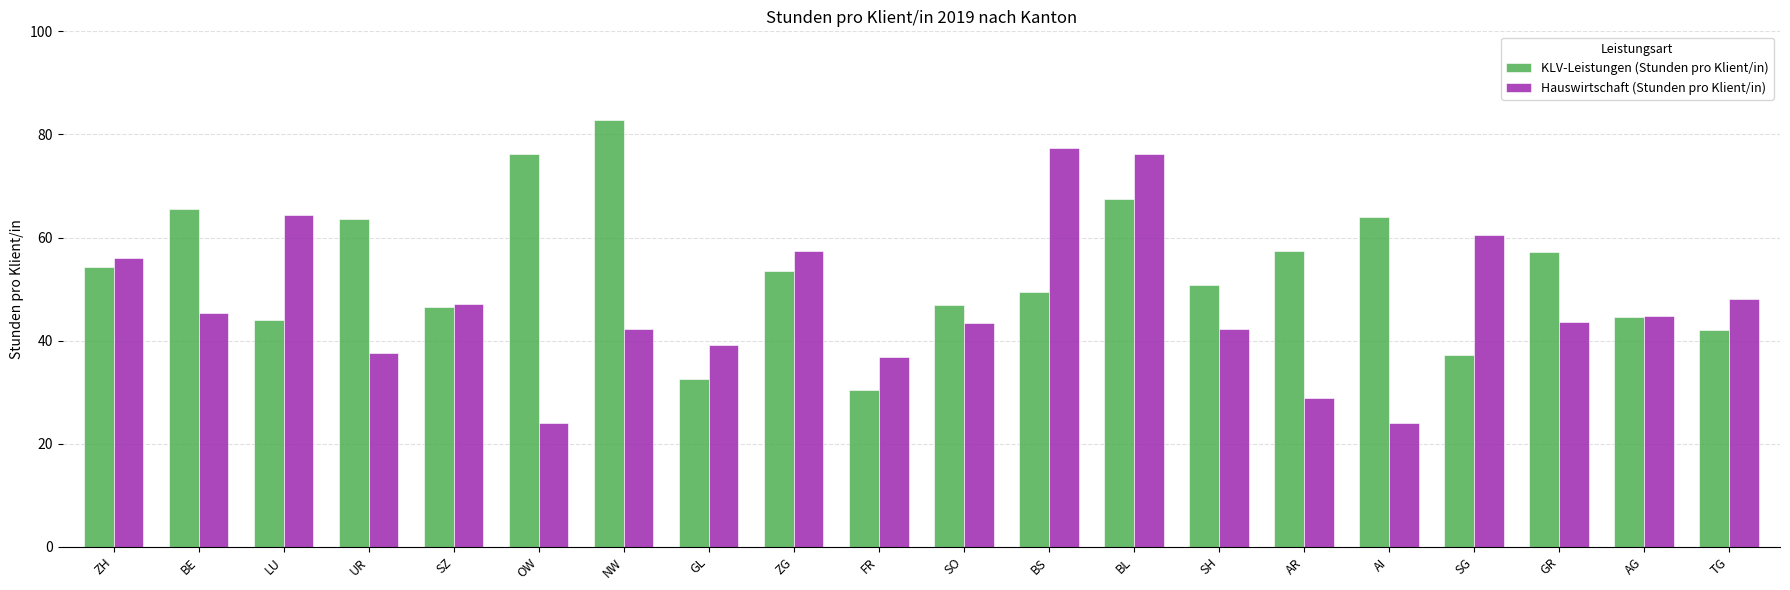

List the series in order of their overall mean, lowest first.

Hauswirtschaft (Stunden pro Klient/in), KLV-Leistungen (Stunden pro Klient/in)